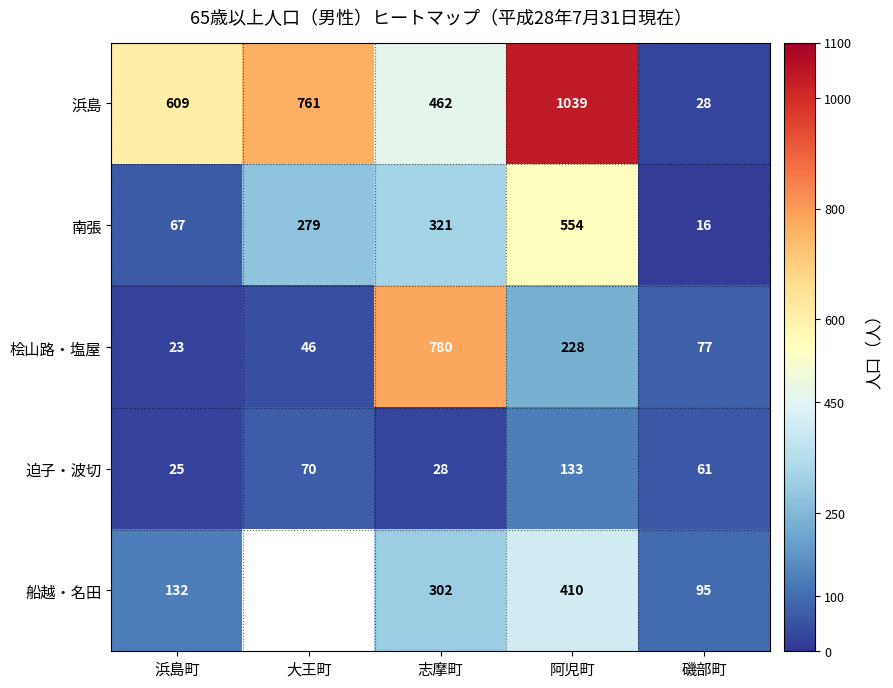

What is the difference between the second highest and minimum values in the 浜島 series?

733